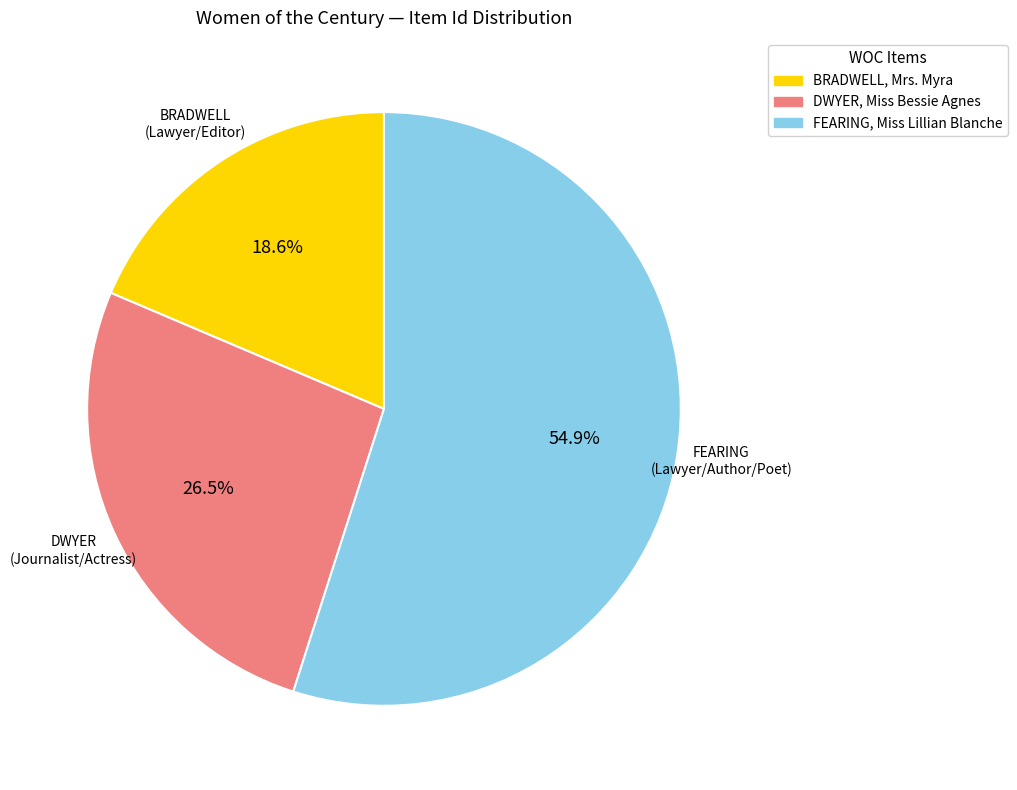

Rank the categories by value from lowest to highest.

BRADWELL, Mrs. Myra, DWYER, Miss Bessie Agnes, FEARING, Miss Lillian Blanche